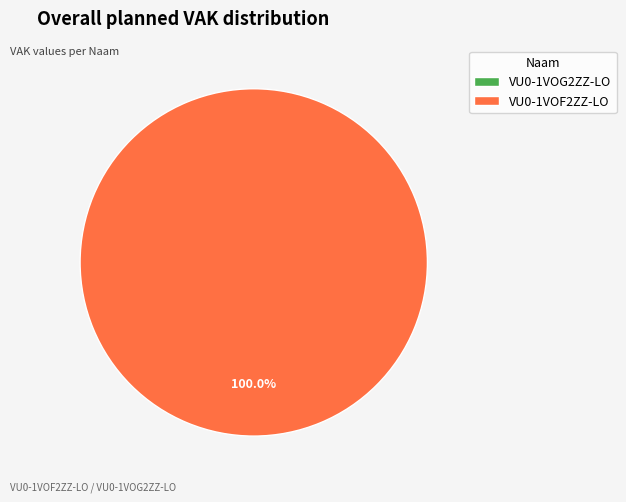

Count the number of slices in the pie.

2